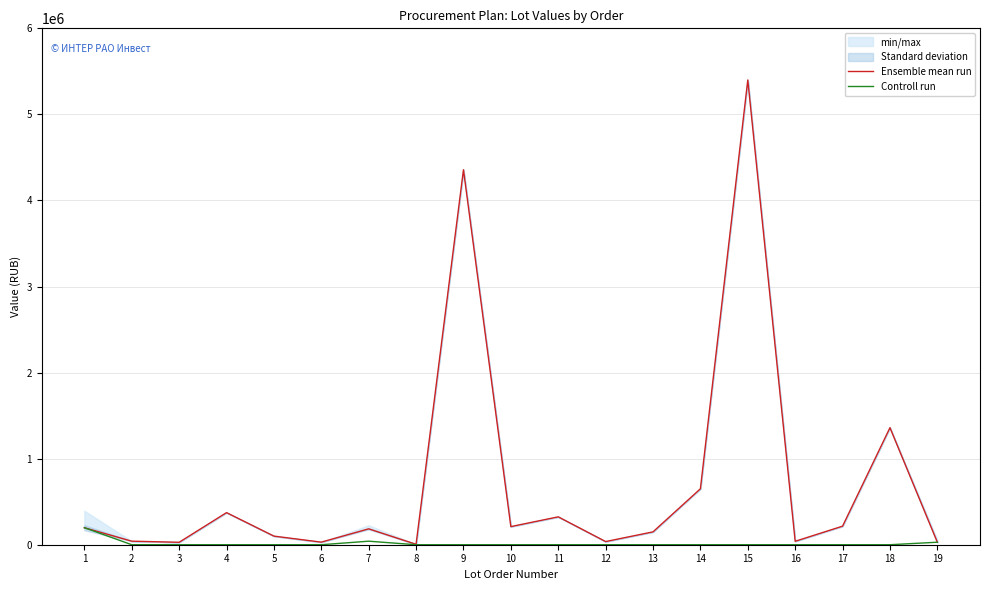

Which series has the largest total across all categories?

Ensemble mean run